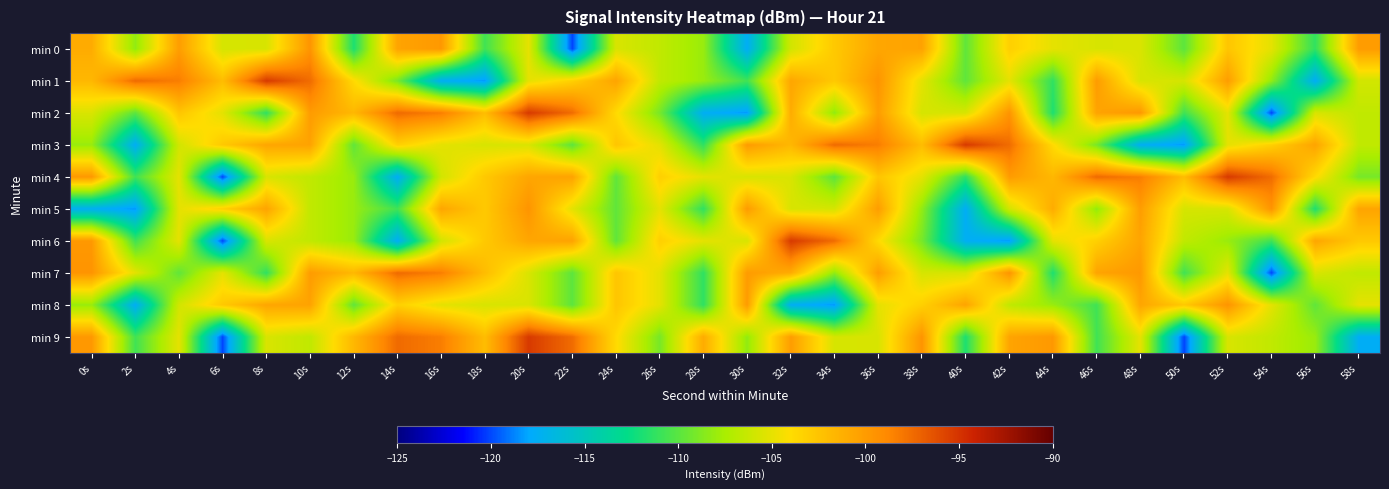

Which series has the largest range (max minus min)?

min 2